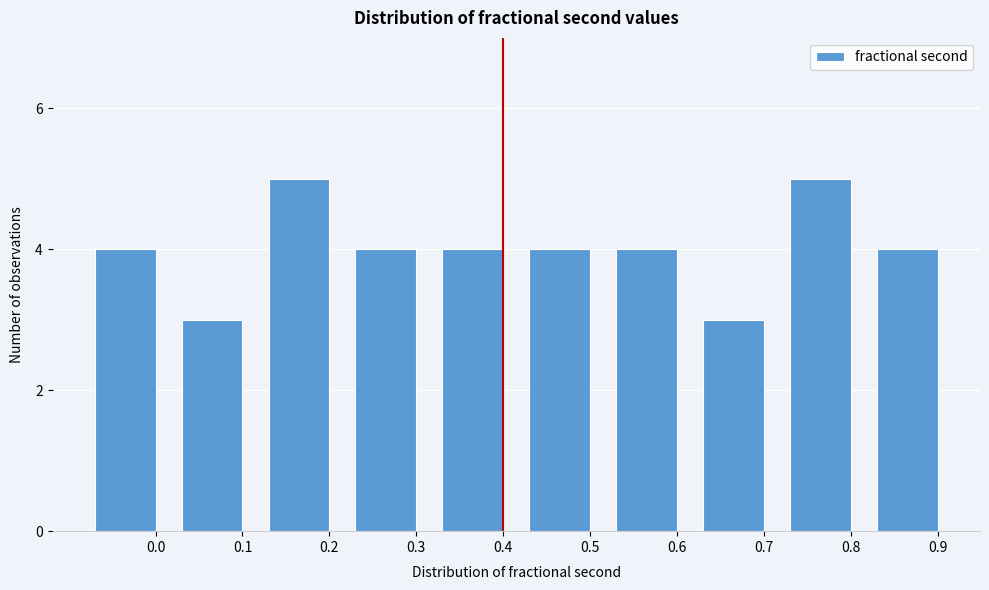

Reading left to right, transcribe all the data shown in this chart.

0.0=4	0.1=3	0.2=5	0.3=4	0.4=4	0.5=4	0.6=4	0.7=3	0.8=5	0.9=4